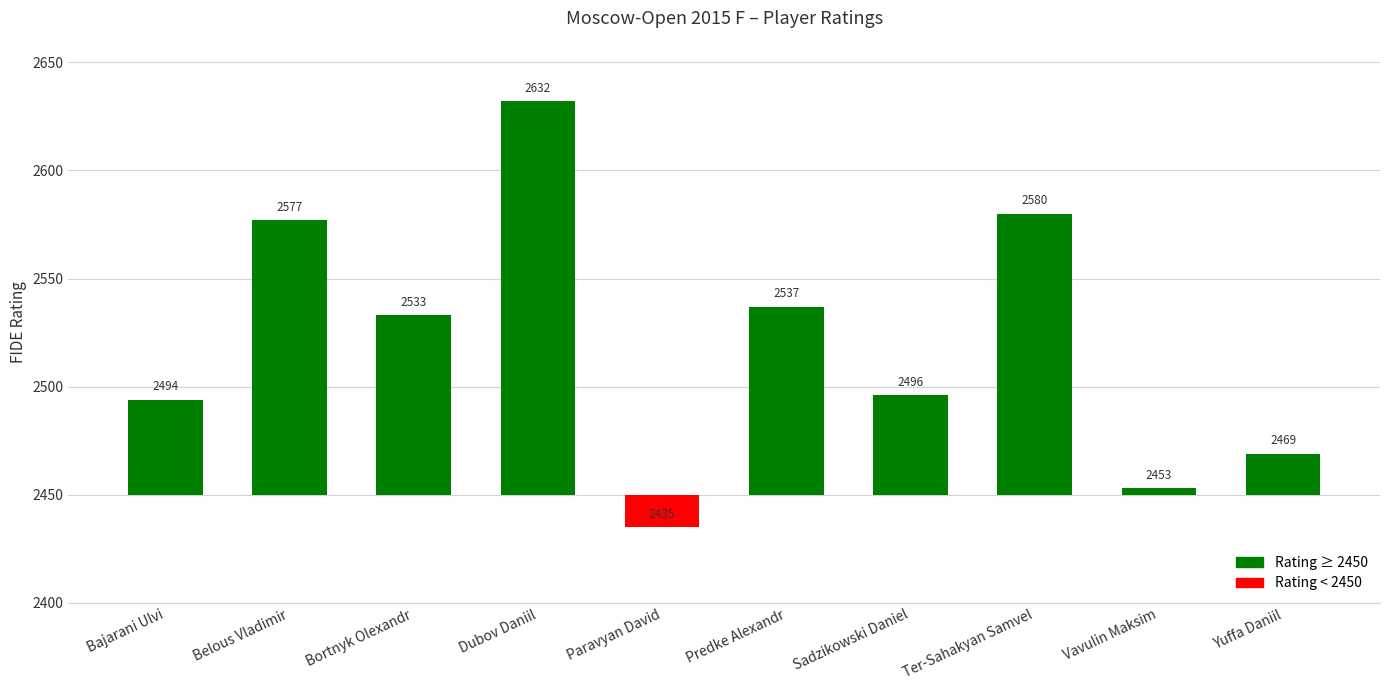

What is the change in value from Belous Vladimir to Yuffa Daniil?

-108